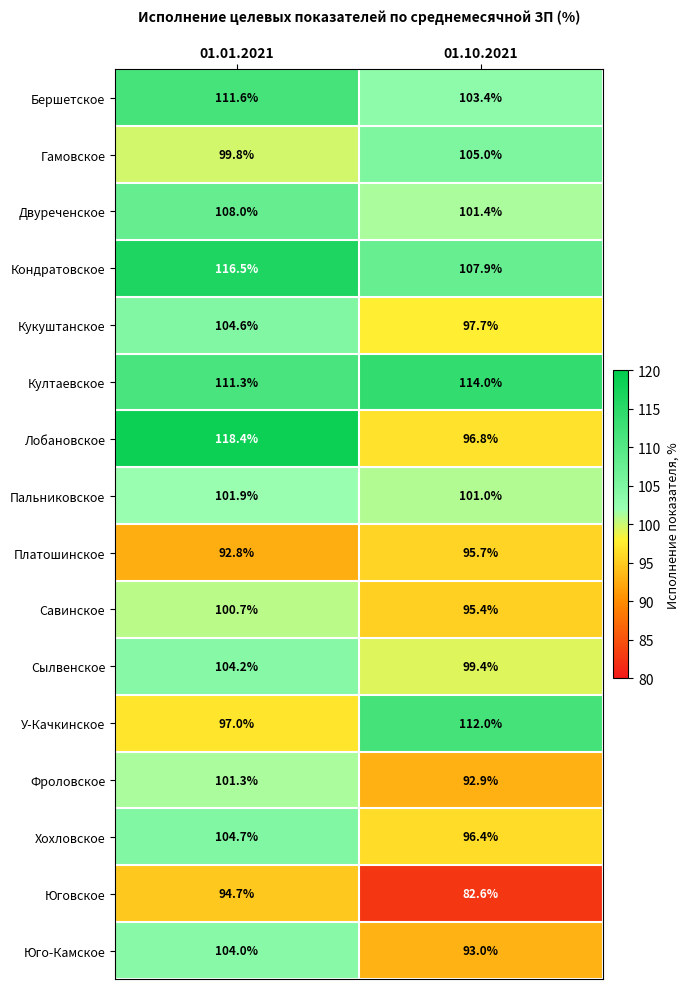

How many series are shown in this chart?

16